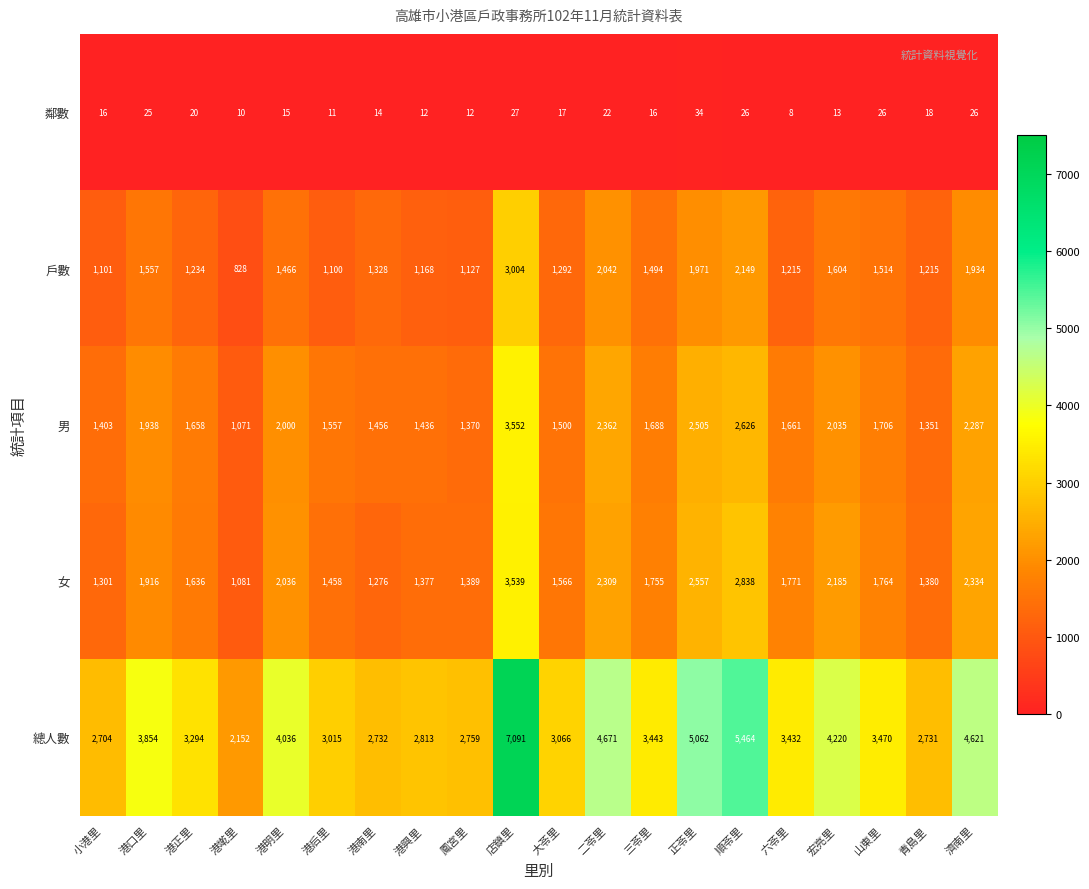

What is the difference between the maximum and second lowest values in the 鄰數 series?

24